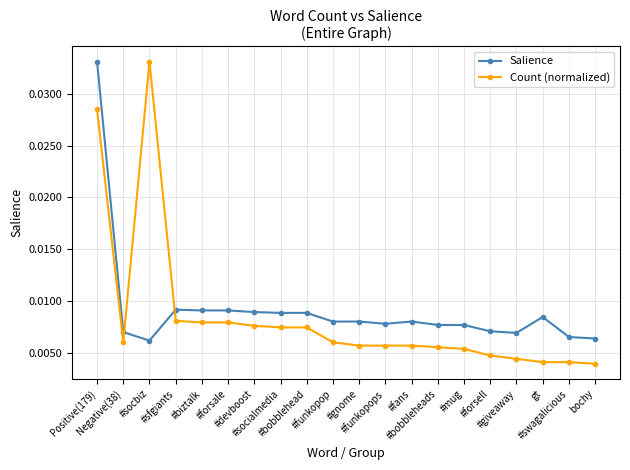

True or false: Count (normalized) and Salience cross at least once.

True